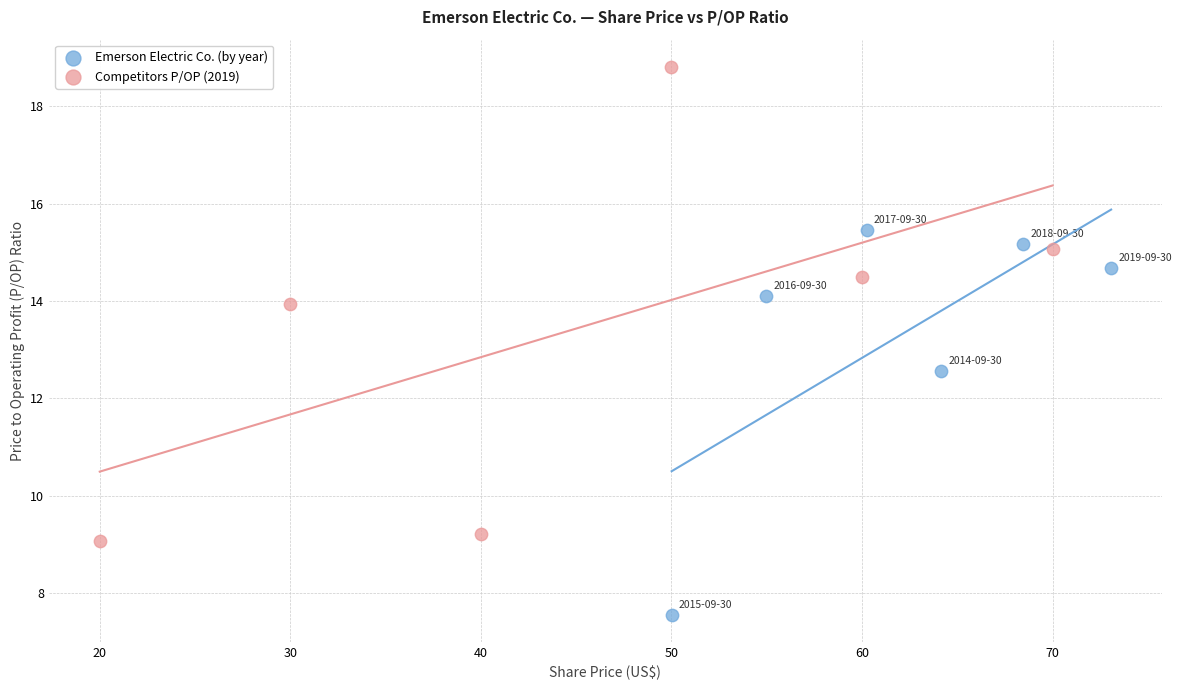

Which series contains the highest Y value?

Competitors P/OP (2019)